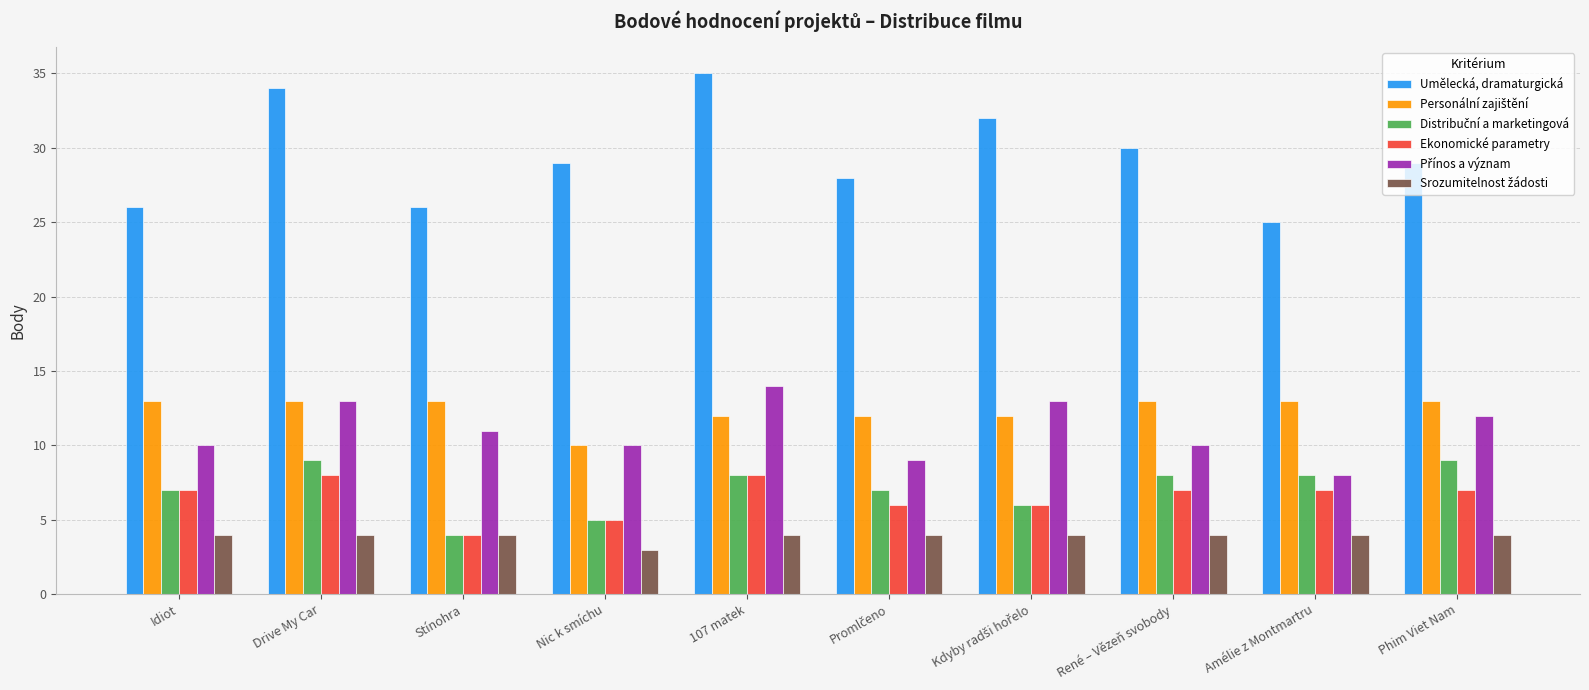

What is the total value across all series at Nic k smíchu?

62